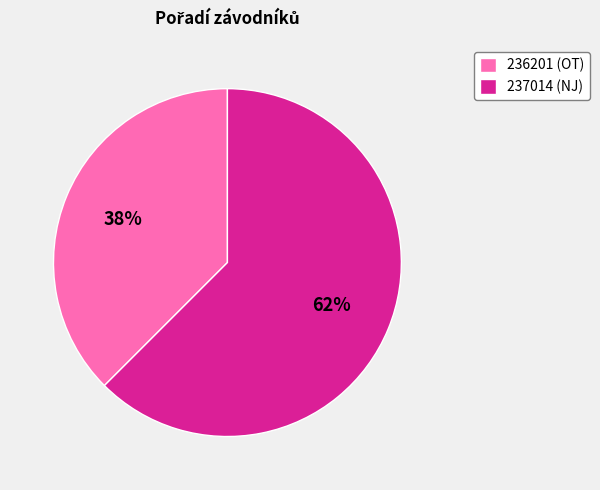

True or false: 236201 accounts for 44% of the total.

False